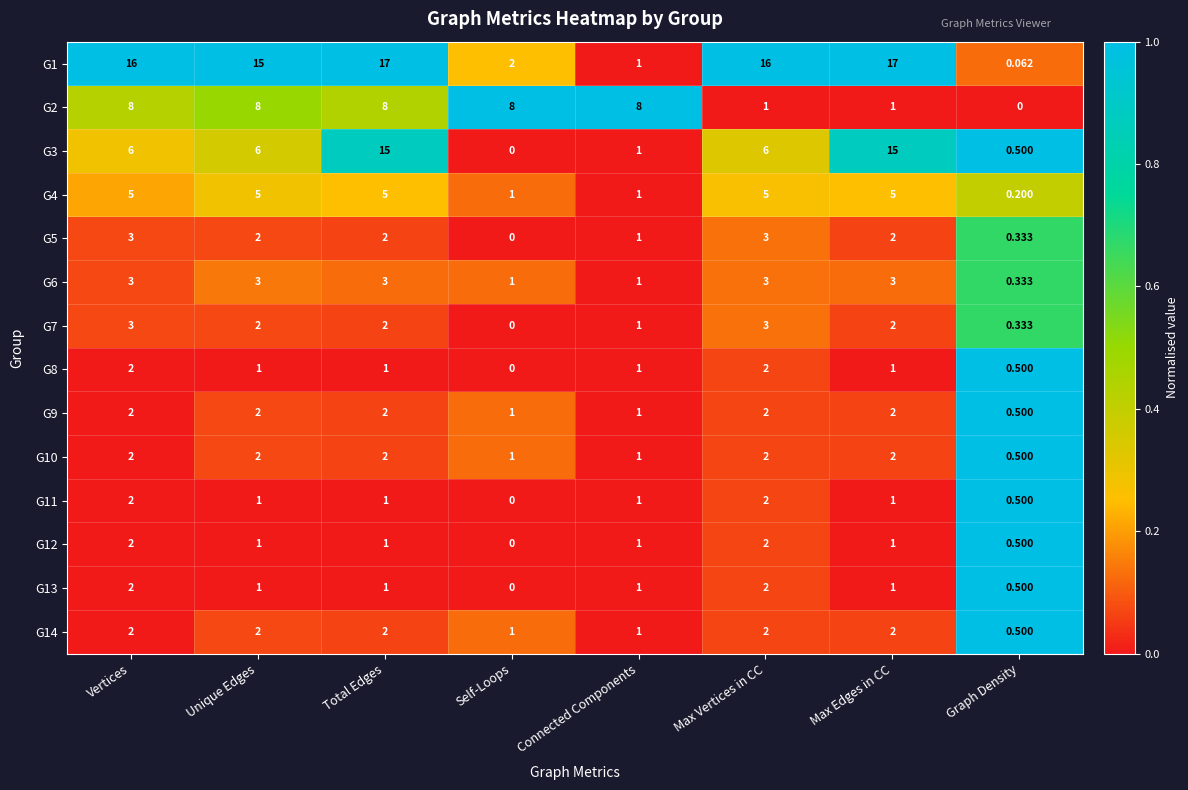

Which category has the lowest value in the G2 series?

Graph Density